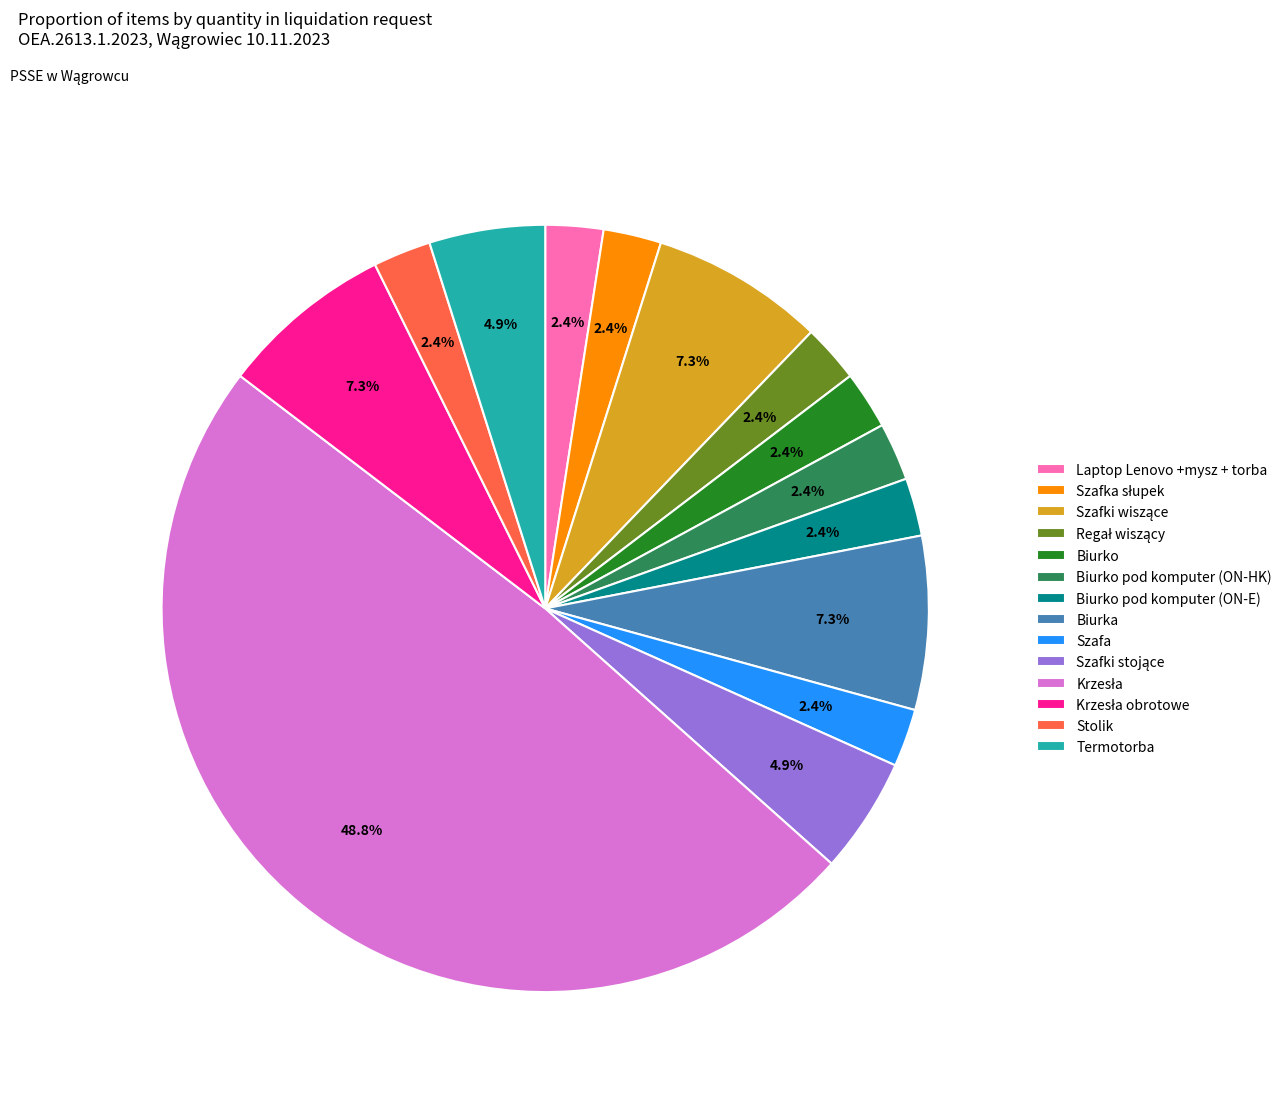

What percentage do Szafa and Termotorba together represent?

7.3%